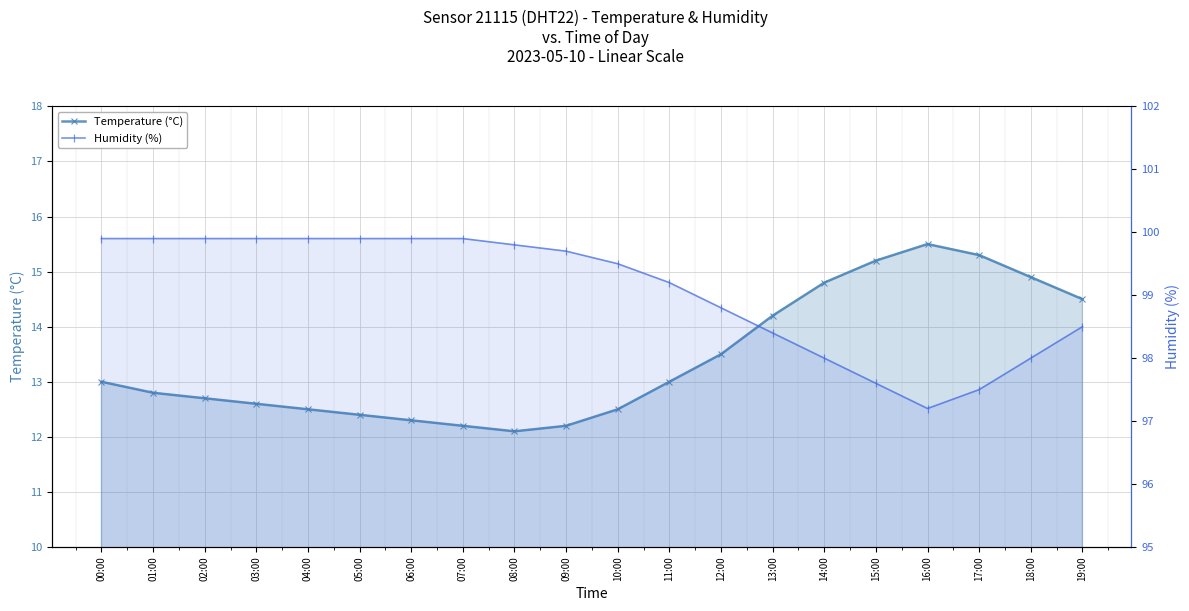

Where is the first local maximum for Temperature (°C)?

16:00